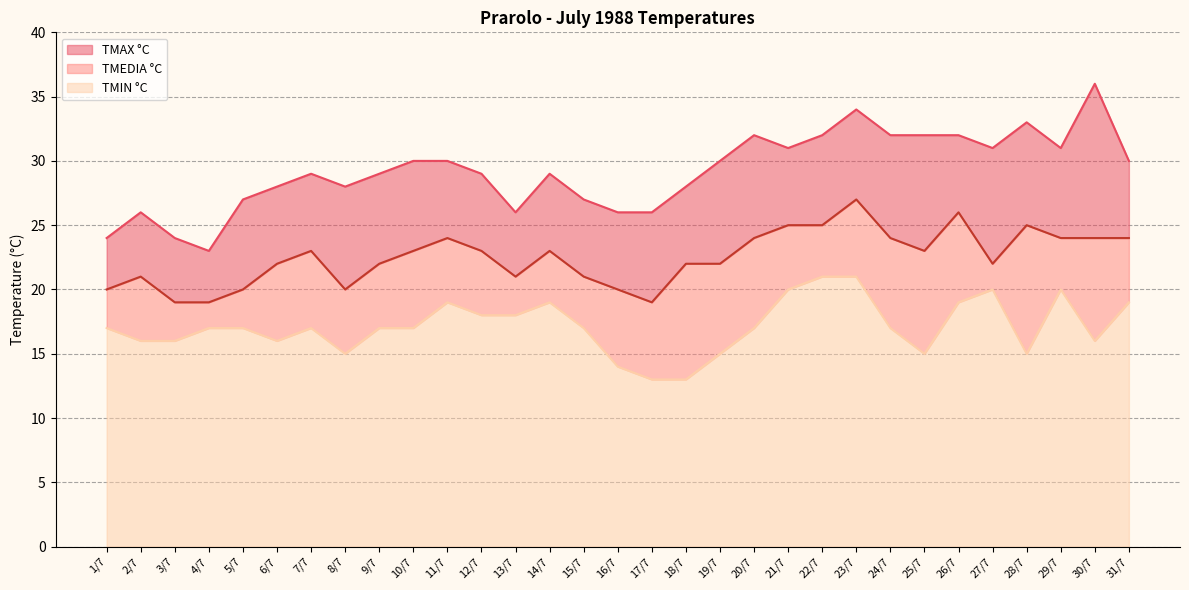

Reading right to left, extract all data points from this chart.

TMEDIA °C: 24	24	24	25	22	26	23	24	27	25	25	24	22	22	19	20	21	23	21	23	24	23	22	20	23	22	20	19	19	21	20
TMAX °C: 30	36	31	33	31	32	32	32	34	32	31	32	30	28	26	26	27	29	26	29	30	30	29	28	29	28	27	23	24	26	24
TMIN °C: 19	16	20	15	20	19	15	17	21	21	20	17	15	13	13	14	17	19	18	18	19	17	17	15	17	16	17	17	16	16	17